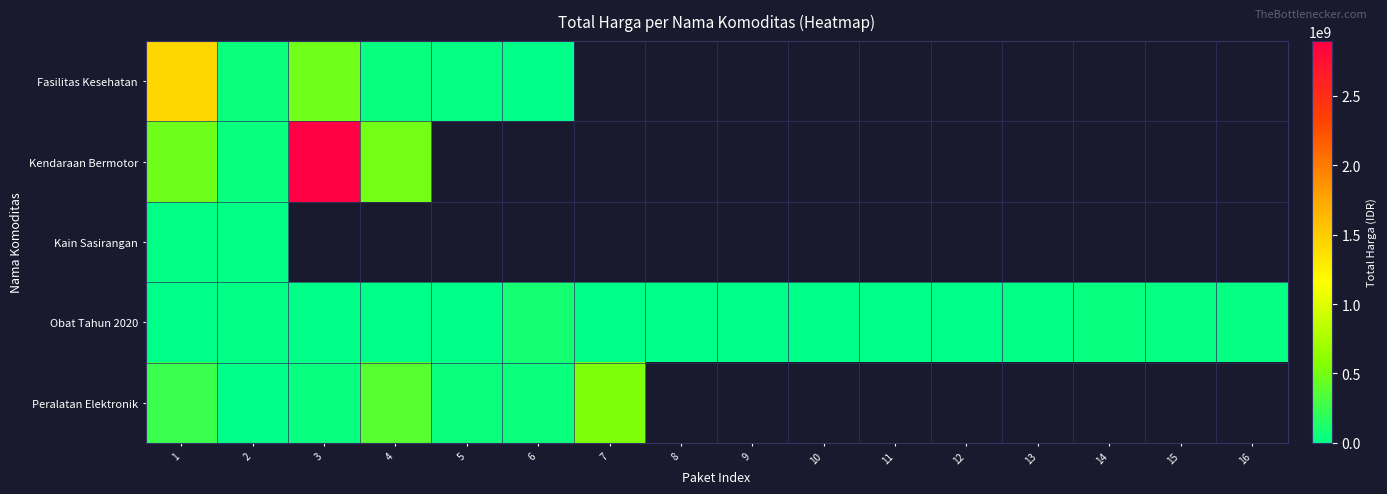

What is the difference between the maximum and minimum values in the Obat Tahun 2020 series?

98694570.0